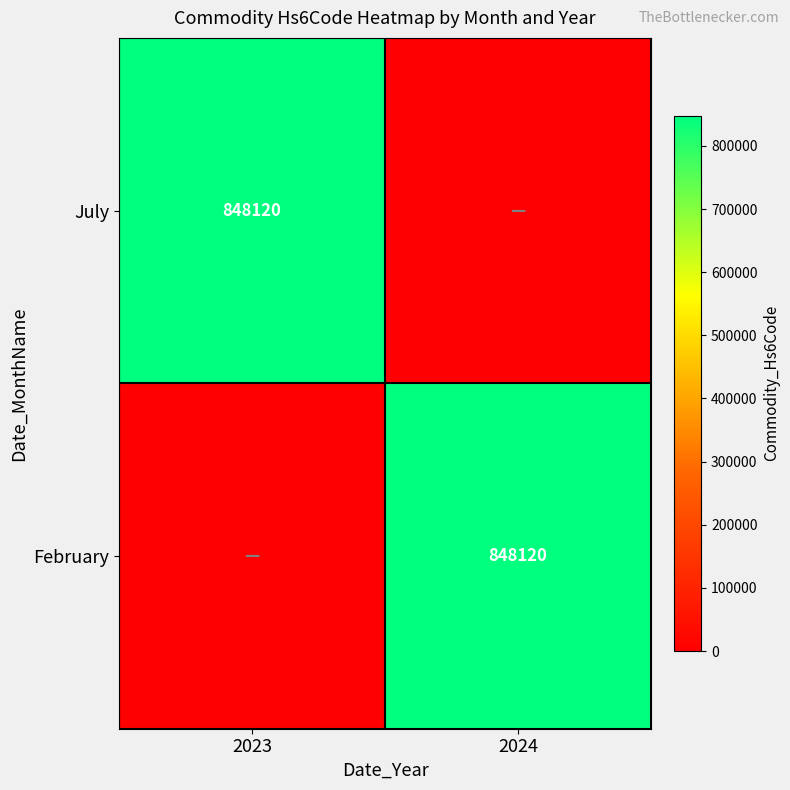

The February series shows 305883 at 2024. True or false?

False